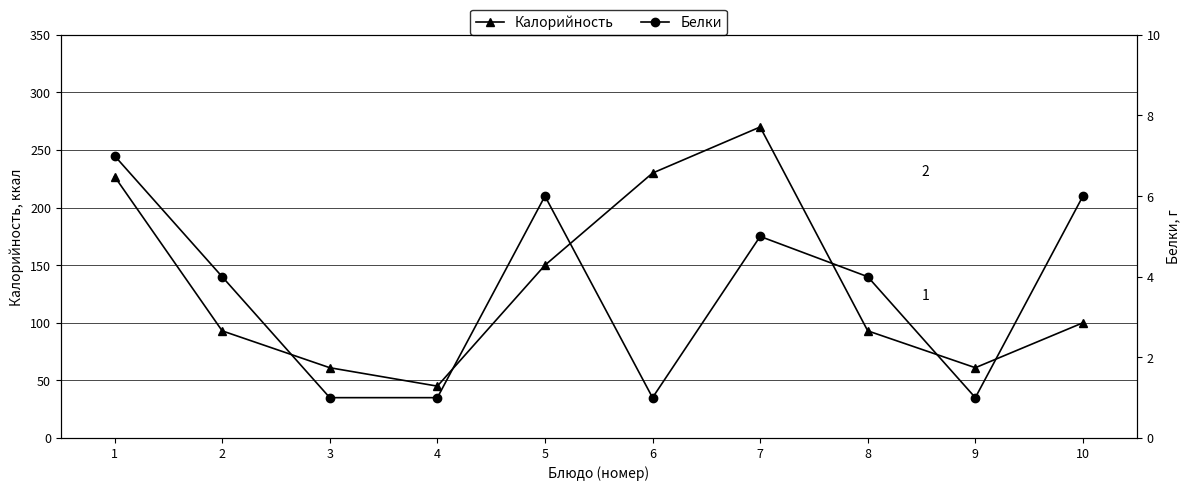

True or false: Белки and Калорийность intersect in this chart.

False